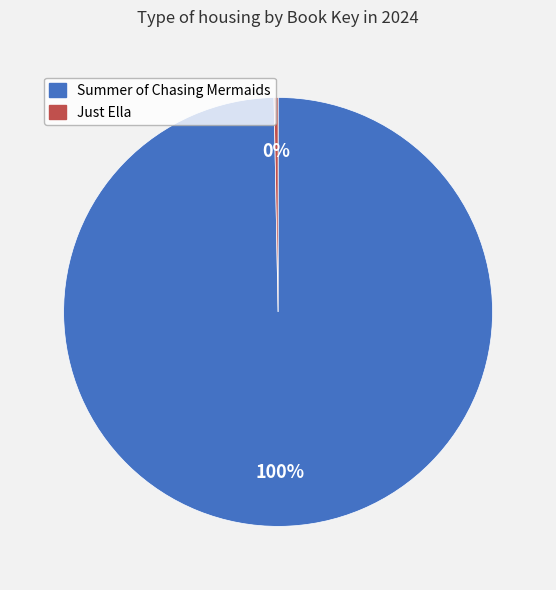

Is there a majority slice in this chart?

Yes